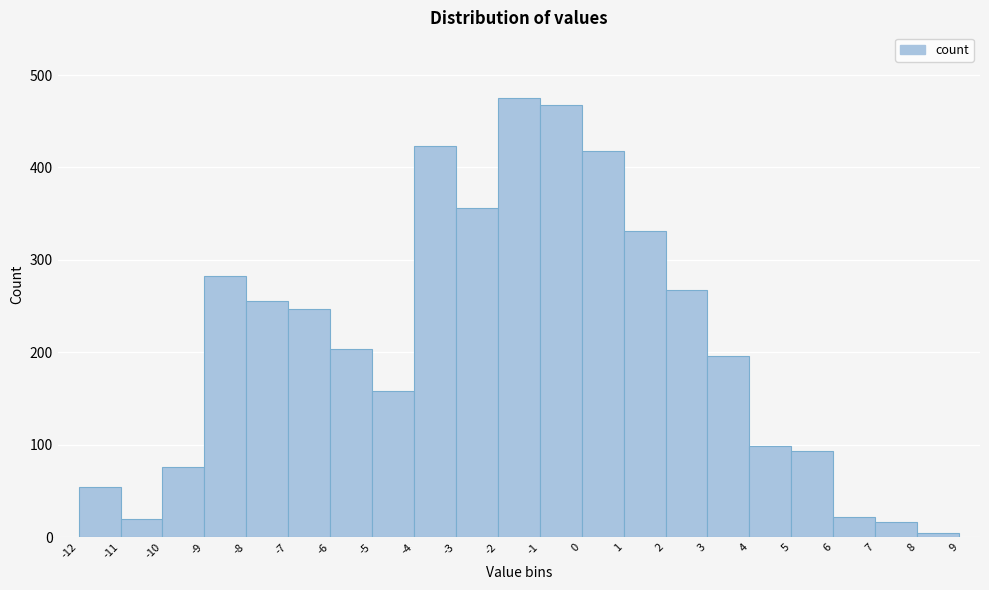

What is the height of the bar covering -2 to -1 on the x-axis? The values are not printed on the chart, so give them approximately, as read against the axis.

480